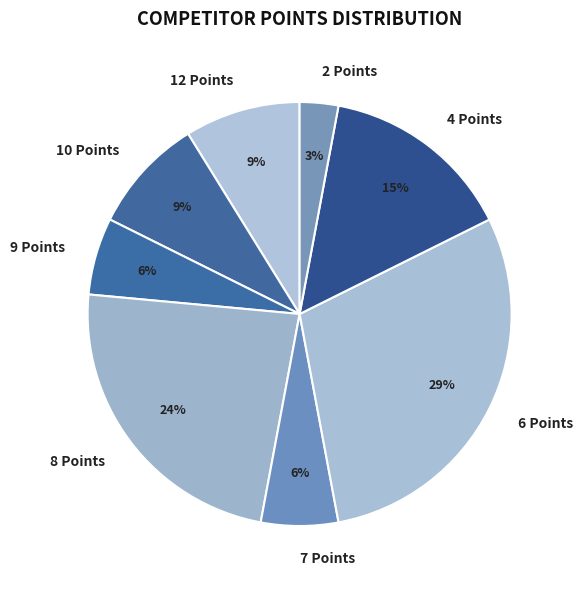

Is it true that 9 Points is 1% of the pie?

False